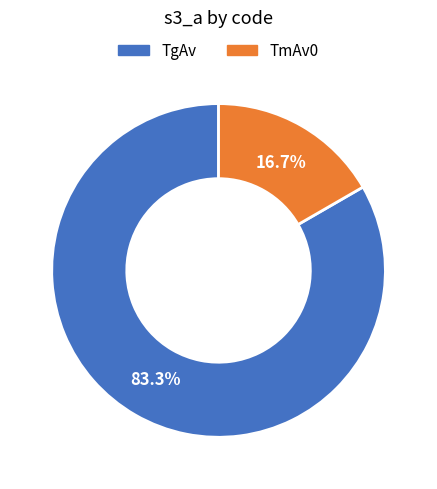

Approximately how many times larger is the value at TmAv0 compared to TgAv?

0.2